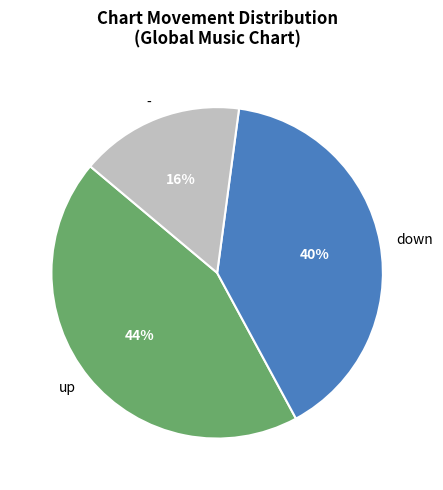

Count the number of slices in the pie.

3